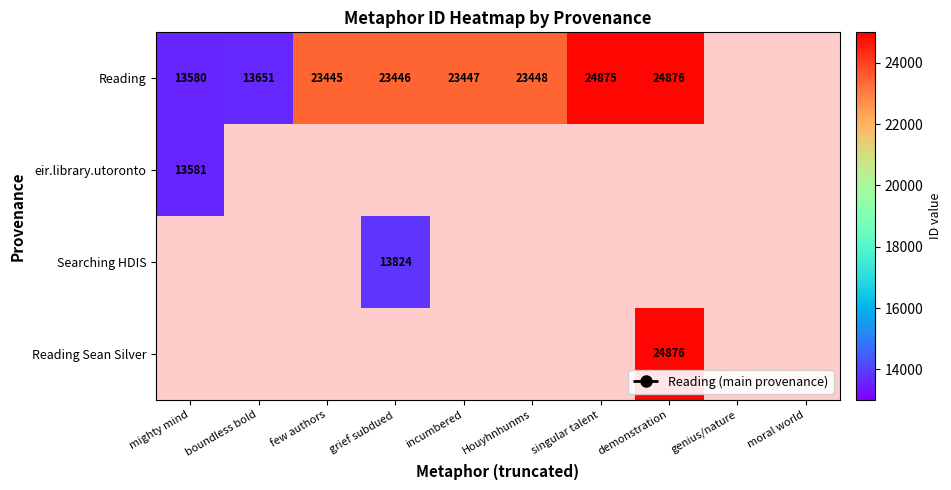

Is it true that Reading equals 24875 at singular talent?

True